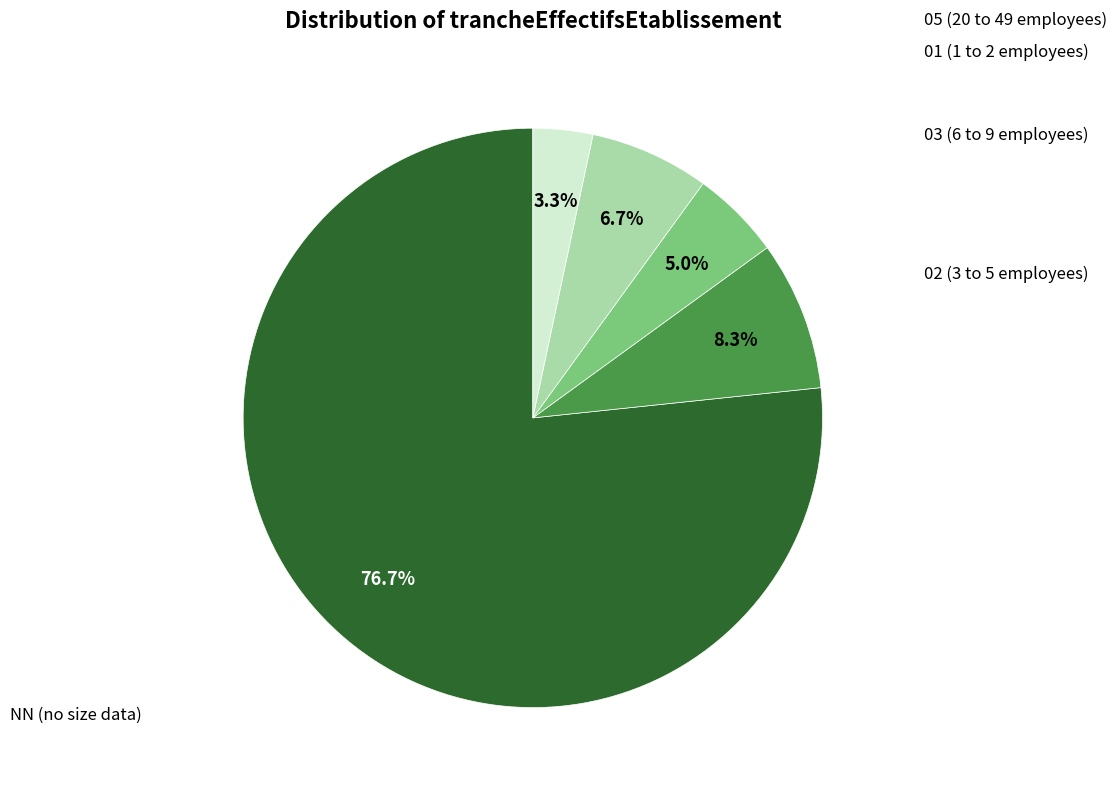

What percentage is the 03 slice, to the nearest percent?

5%